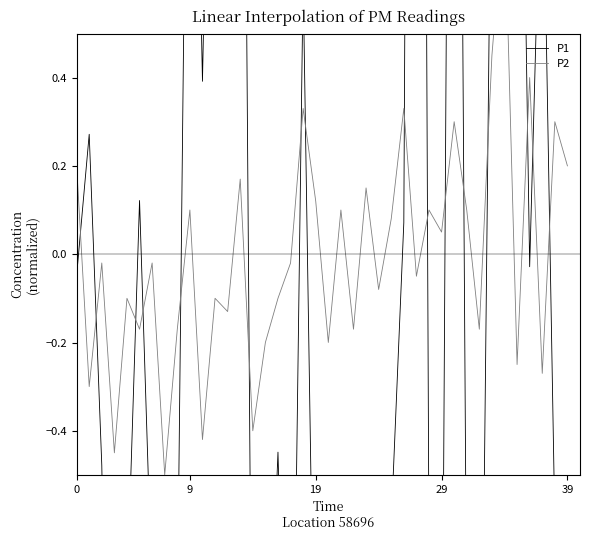

Rank the series at 8 from lowest to highest value.

P1, P2